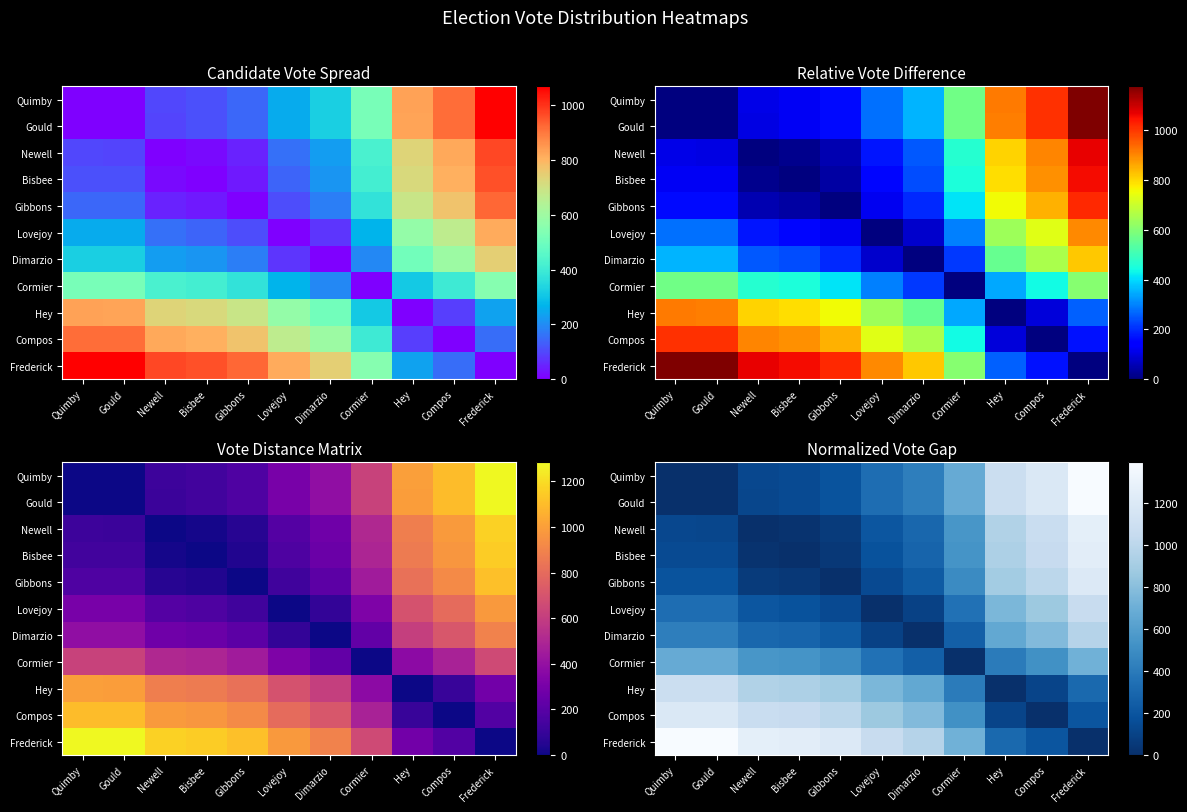

What is the average value of the Dimarzio series?

400.0